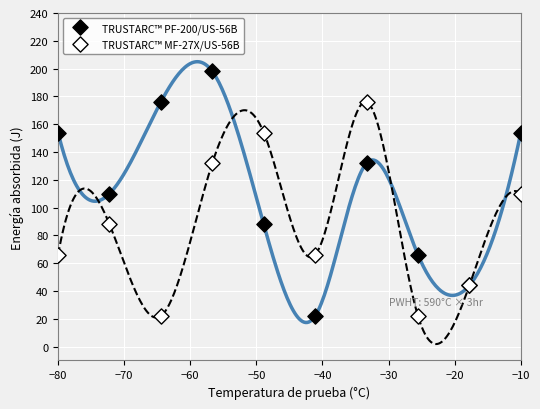

Which series has the largest Y range (max minus min)?

TRUSTARC™ PF-200/US-56B